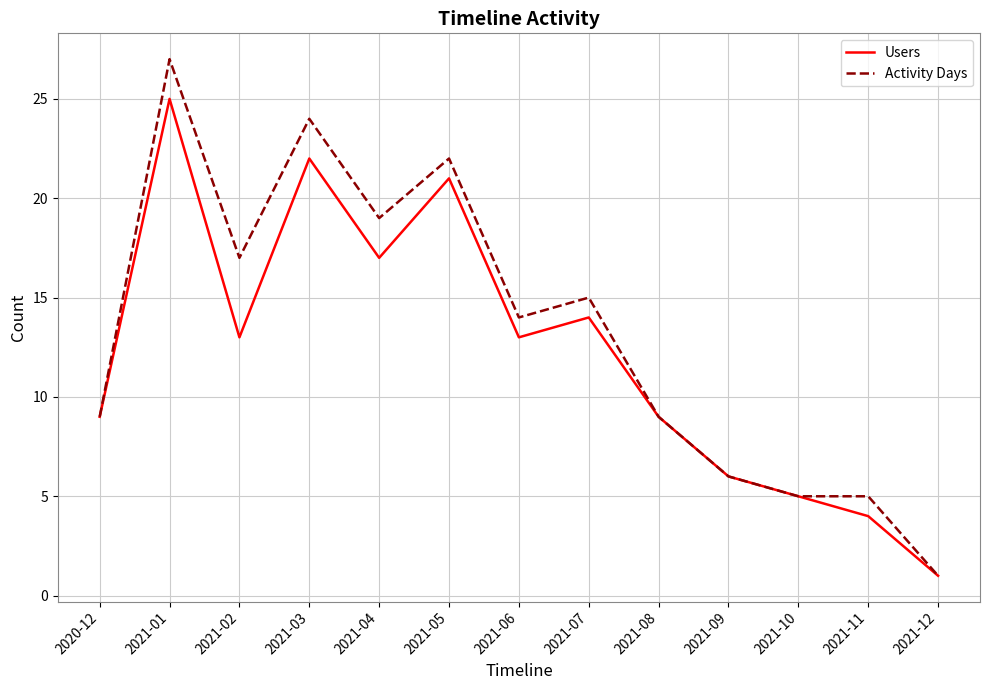

What is the total value across all series at 2021-04?

36